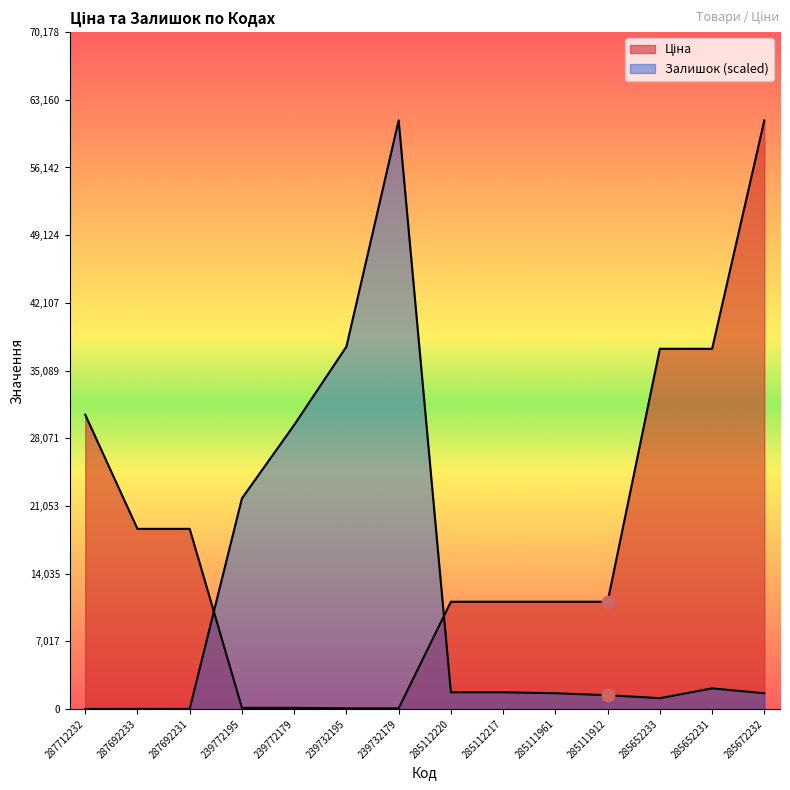

What are all the series names shown in the legend?

Ціна, Залишок